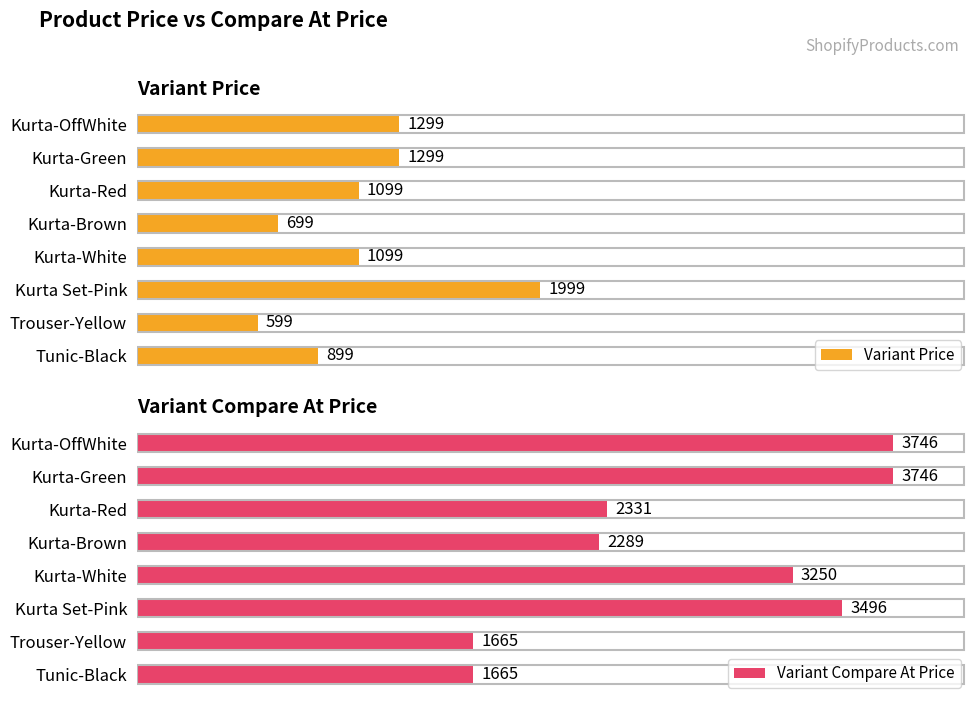

How many values in the Variant Compare At Price series are below 3250?

4